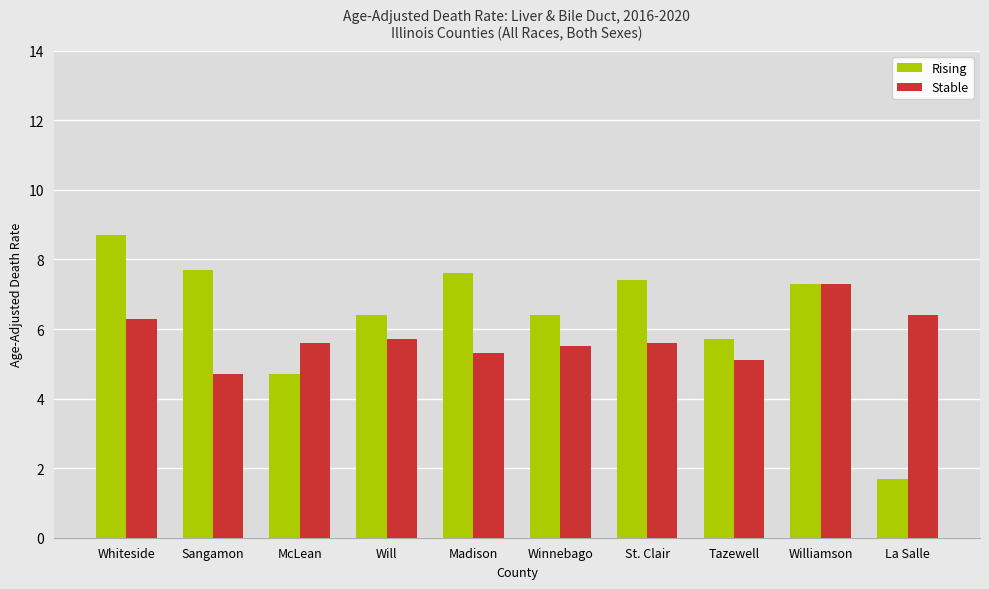

At which label does Rising reach its peak?

Whiteside